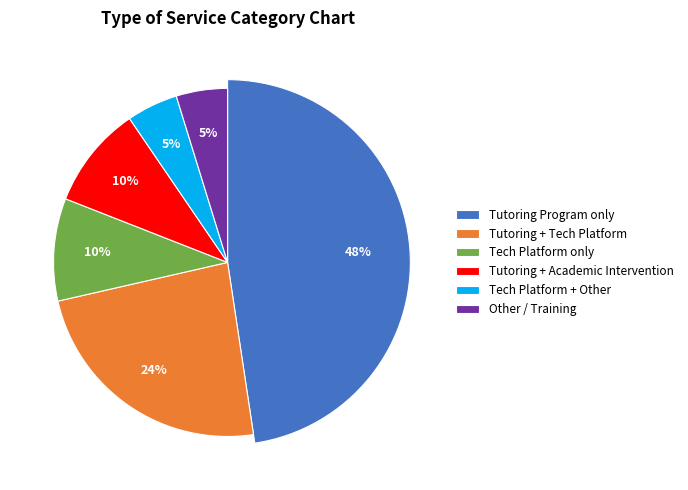

Does any single category account for the majority?

No